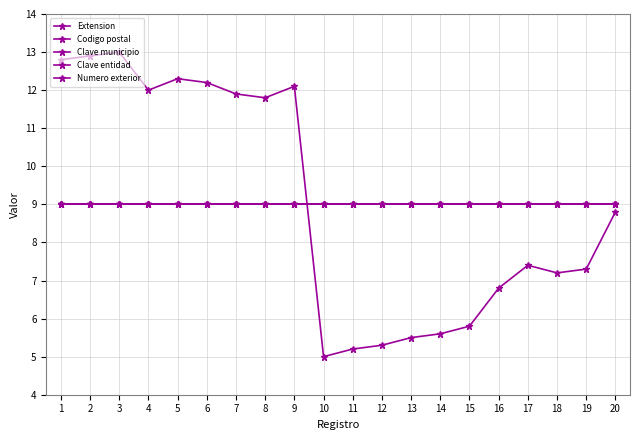

Is this an area chart (filled region under the line)?

No